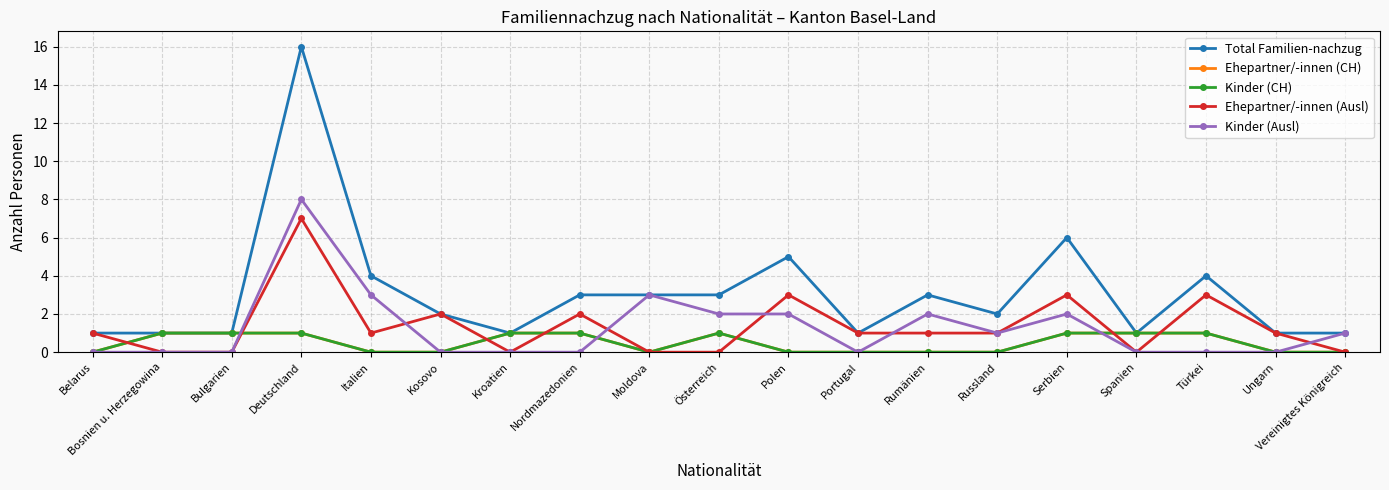

Which category has the highest value across all series?

Deutschland